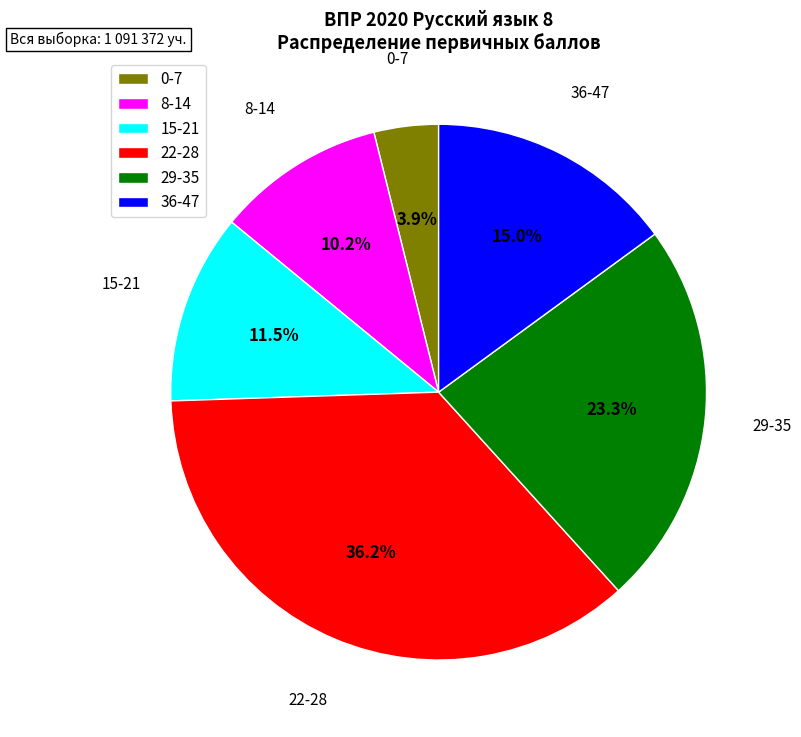

Does any single category account for the majority?

No